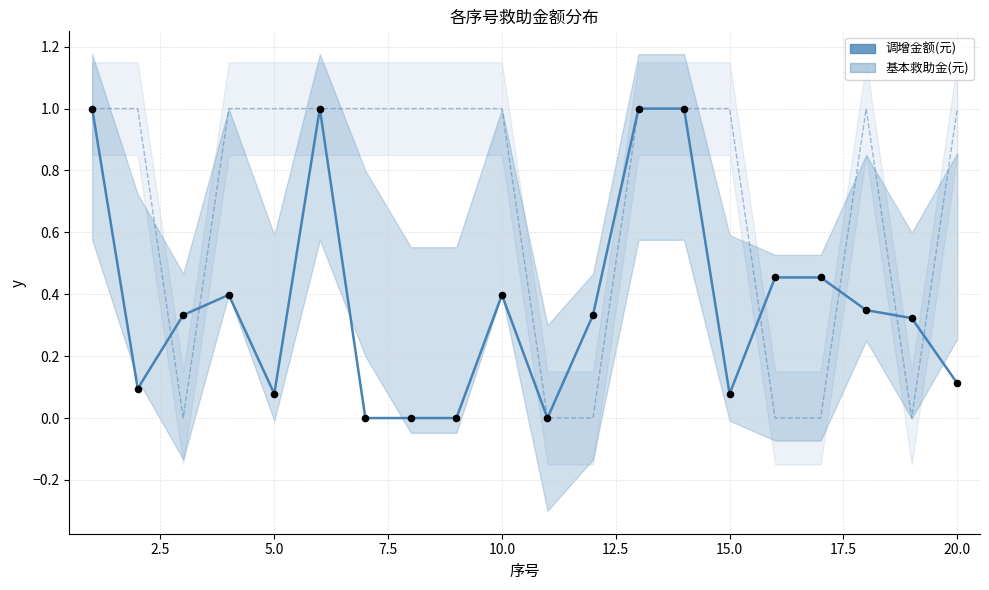

Which series reaches the minimum Y coordinate?

调增金额(元)